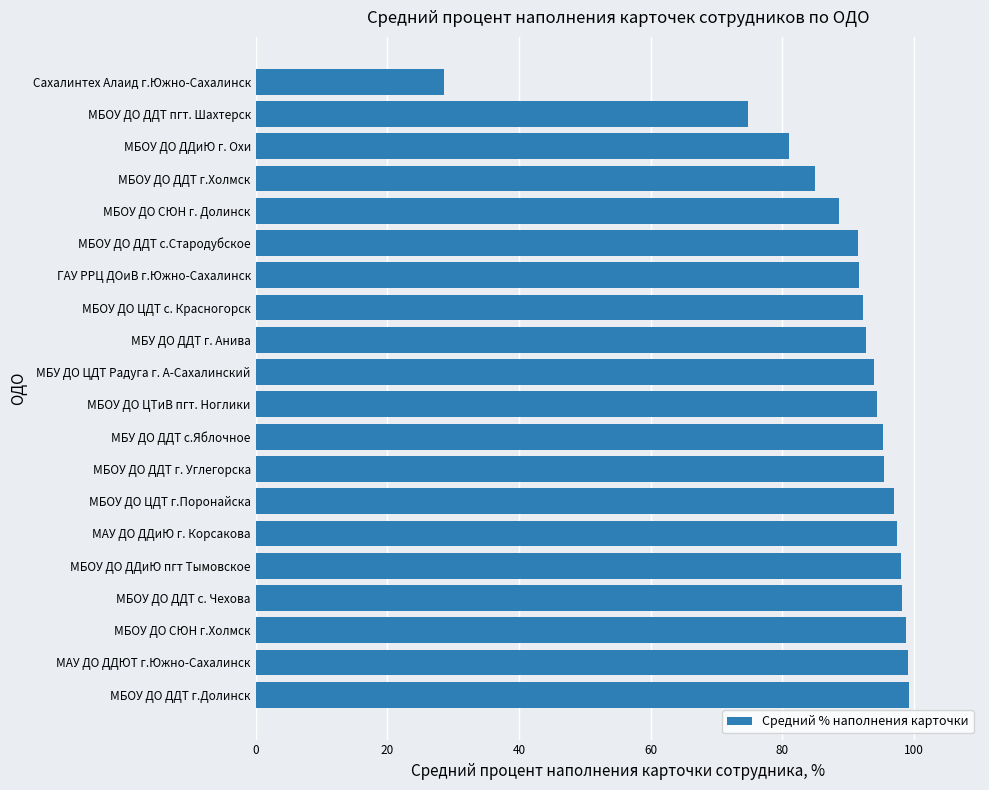

The chart shows a value of 85.0 at МБОУ ДО ДДТ г.Холмск. True or false?

True